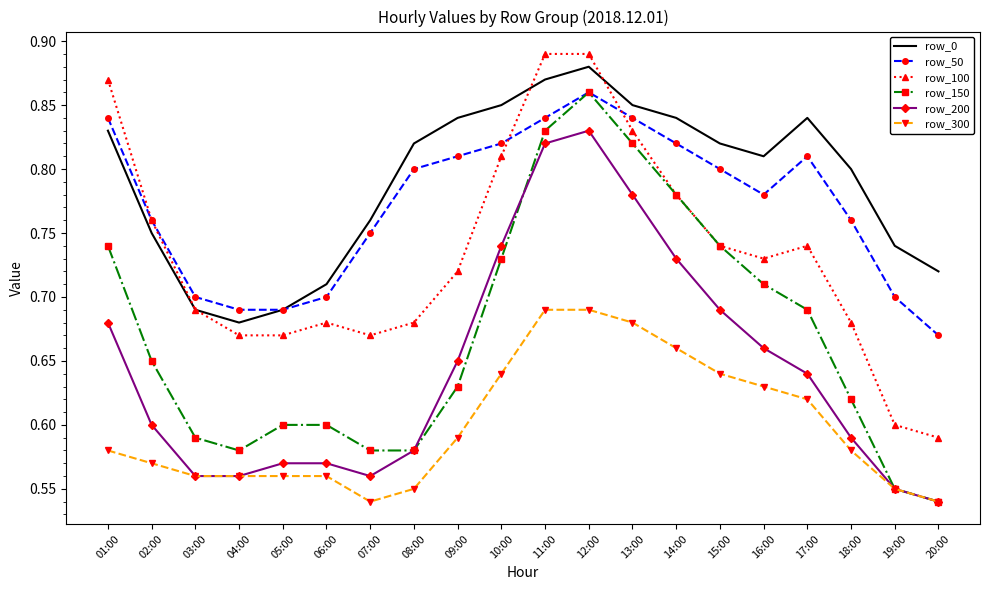

True or false: row_100 and row_200 intersect in this chart.

False